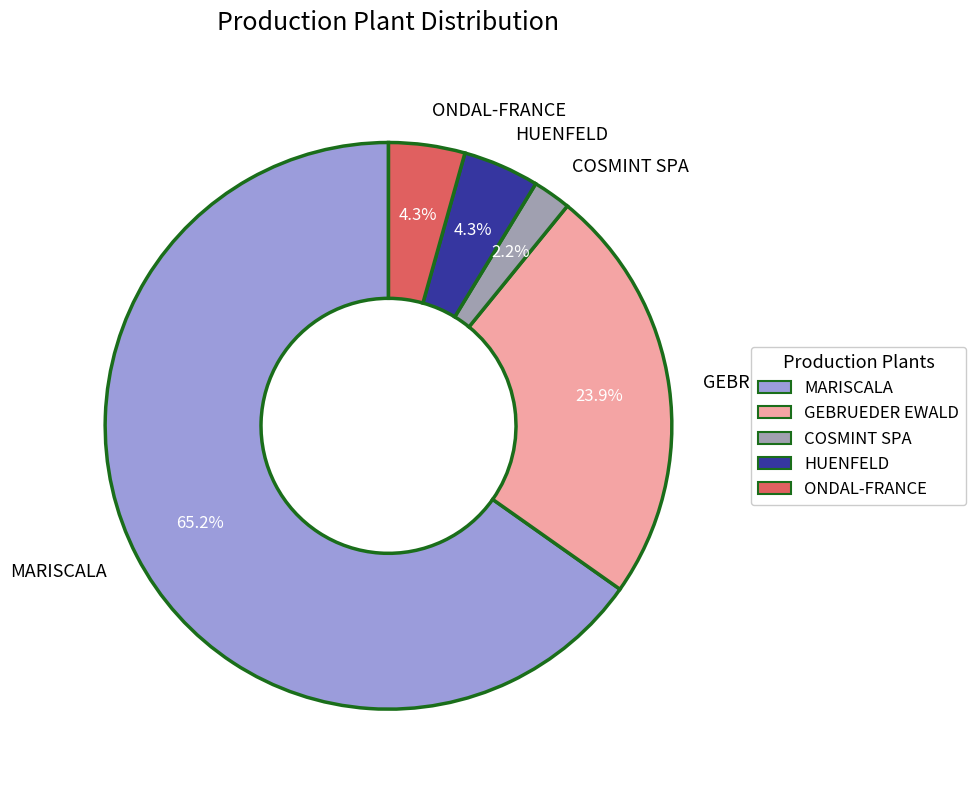

Count the number of slices in the pie.

5